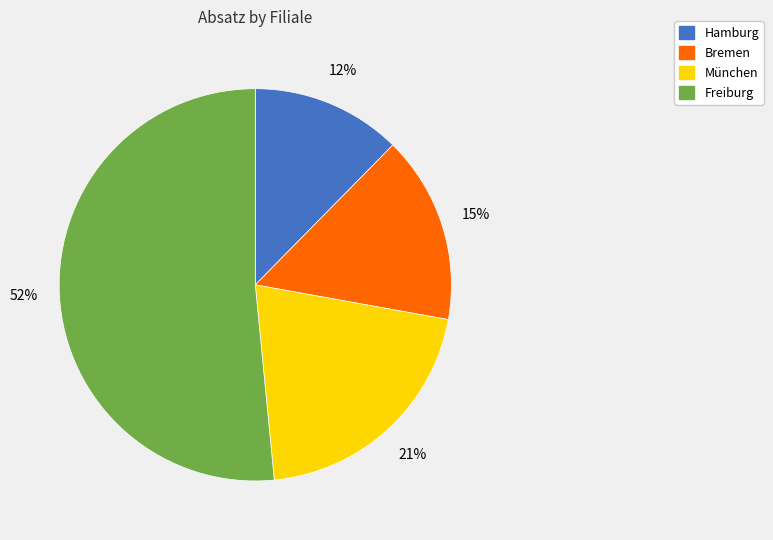

What is the ratio of the value at Hamburg to the value at München?

0.6